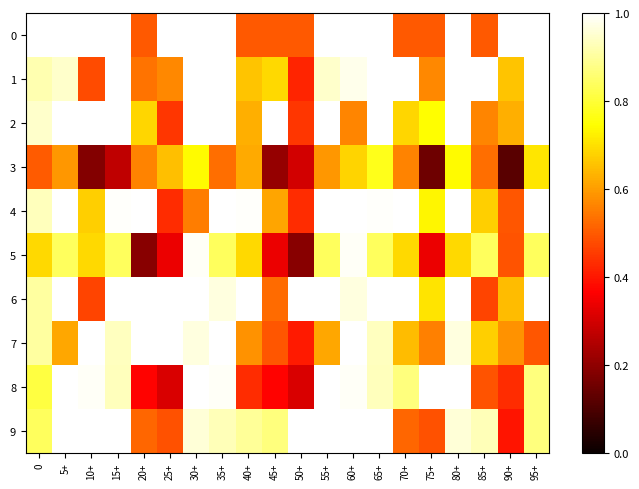

Rank the series at 10+ from lowest to highest value.

3, 6, 1, 4, 5, 8, 0, 2, 7, 9